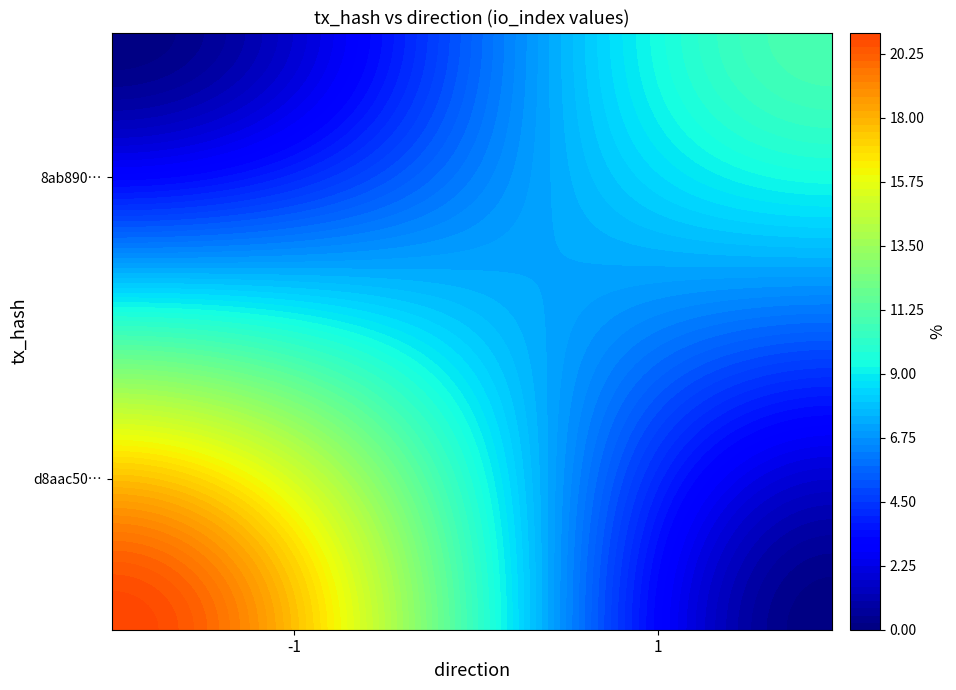

Rank the series by their average value, from highest to lowest.

d8aac50ddf76e2e2602c3e6d294479ca5149b84, 8ab890031595d36566b605c1ac2694acce02f32